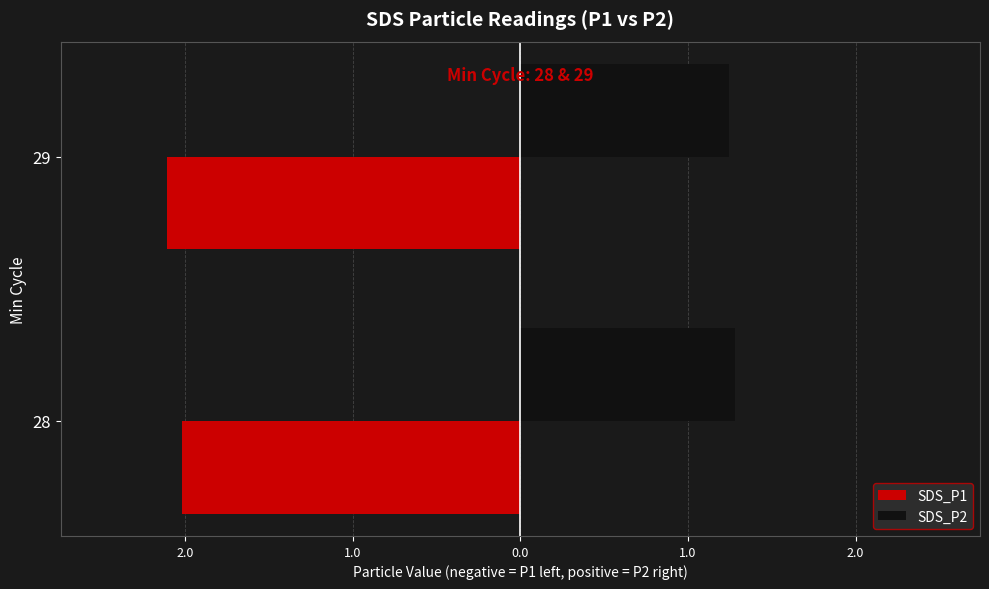

What is the lowest value of the SDS_P2 series?

1.2